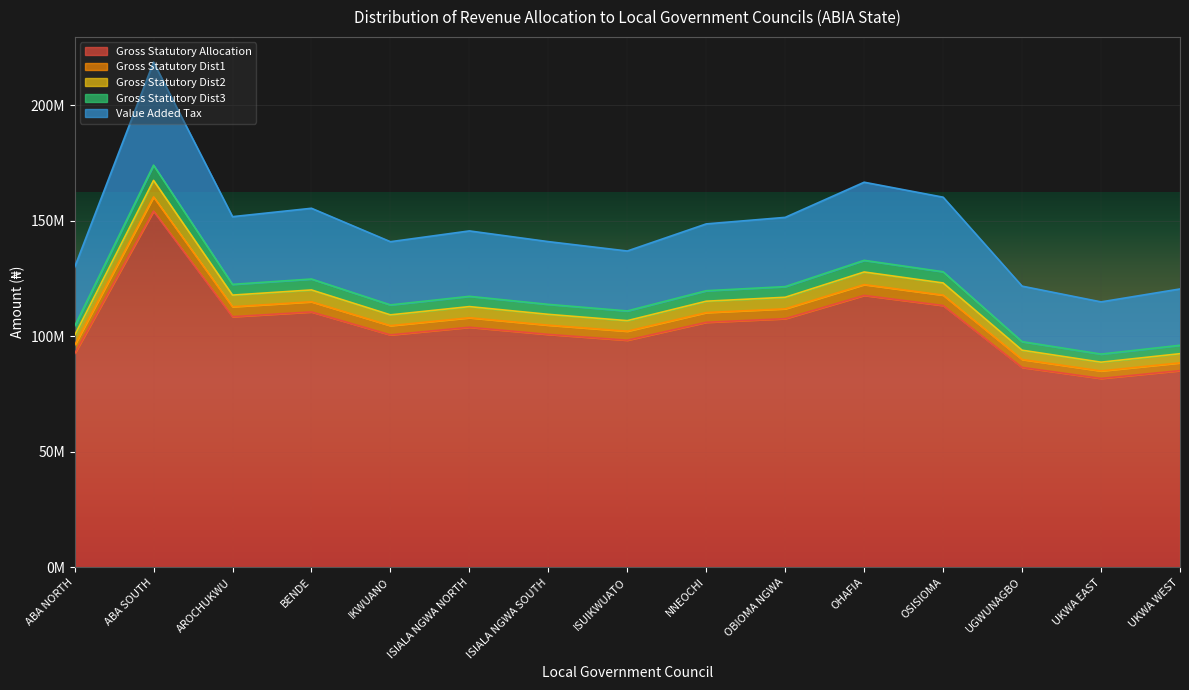

Reading left to right, transcribe all the data shown in this chart.

Gross Statutory Allocation: ABA NORTH=92473776.7	ABA SOUTH=154280449.7	AROCHUKWU=108553282.6	BENDE=110604038.1	IKWUANO=100671336.6	ISIALA NGWA NORTH=103967469.2	ISIALA NGWA SOUTH=100876292.3	ISUIKWUATO=98360675.2	NNEOCHI=106117161.5	OBIOMA NGWA=107687447.0	OHAFIA=117764837.1	OSISIOMA=113386603.2	UGWUNAGBO=86584511.2	UKWA EAST=81810536.5	UKWA WEST=85188732.0
Gross Statutory Dist1: ABA NORTH=96144404.0	ABA SOUTH=160404413.2	AROCHUKWU=112862165.2	BENDE=114994322.7	IKWUANO=104667355.4	ISIALA NGWA NORTH=108094323.8	ISIALA NGWA SOUTH=104880446.6	ISUIKWUATO=102264975.4	NNEOCHI=110329345.4	OBIOMA NGWA=111961961.3	OHAFIA=122439360.4	OSISIOMA=117887338.2	UGWUNAGBO=90021371.8	UKWA EAST=85057900.3	UKWA WEST=88570188.9
Gross Statutory Dist2: ABA NORTH=100432236.8	ABA SOUTH=167558103.6	AROCHUKWU=117895574.0	BENDE=120122821.2	IKWUANO=109335293.4	ISIALA NGWA NORTH=112915097.2	ISIALA NGWA SOUTH=109557888.1	ISUIKWUATO=106825772.4	NNEOCHI=115249795.9	OBIOMA NGWA=116955223.0	OHAFIA=127899891.4	OSISIOMA=123144858.9	UGWUNAGBO=94036130.5	UKWA EAST=88851298.9	UKWA WEST=92520228.0
Gross Statutory Dist3: ABA NORTH=104390089.2	ABA SOUTH=174161264.8	AROCHUKWU=122541624.9	BENDE=124856643.8	IKWUANO=113643999.2	ISIALA NGWA NORTH=117364876.5	ISIALA NGWA SOUTH=113875365.8	ISUIKWUATO=111035582.5	NNEOCHI=119791581.4	OBIOMA NGWA=121564216.4	OHAFIA=132940194.3	OSISIOMA=127997774.6	UGWUNAGBO=97741924.0	UKWA EAST=92352767.6	UKWA WEST=96166282.5
Value Added Tax: ABA NORTH=129917041.4	ABA SOUTH=218757241.1	AROCHUKWU=151848941.1	BENDE=155484296.6	IKWUANO=141009658.0	ISIALA NGWA NORTH=145679333.3	ISIALA NGWA SOUTH=141046274.3	ISUIKWUATO=136981691.1	NNEOCHI=148720487.5	OBIOMA NGWA=151548608.1	OHAFIA=166764442.0	OSISIOMA=160284271.6	UGWUNAGBO=121769822.5	UKWA EAST=114948940.2	UKWA WEST=120552037.1